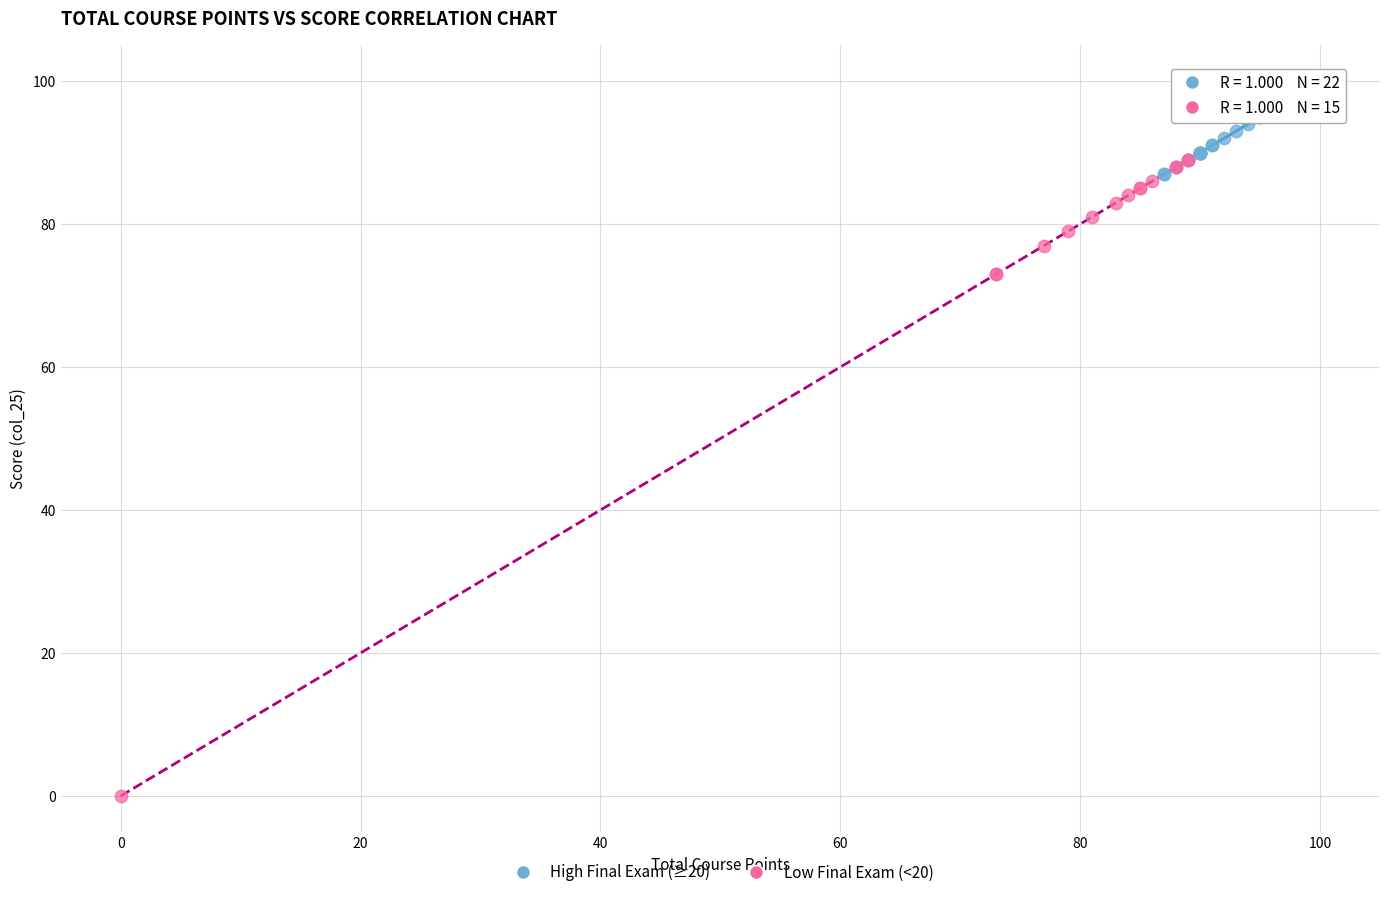

Which series contains the highest Y value?

High Final Exam (≥20)